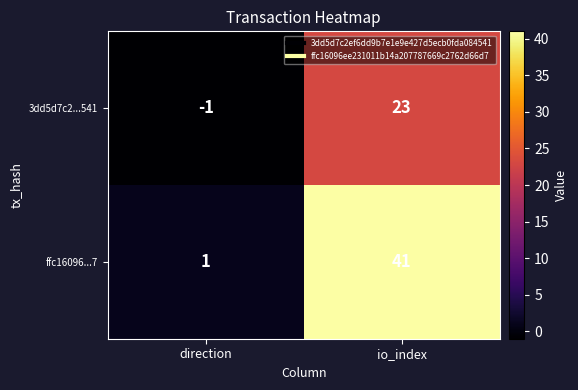

List the series in order of their overall mean, highest first.

ffc16096...7, 3dd5d7c2...541